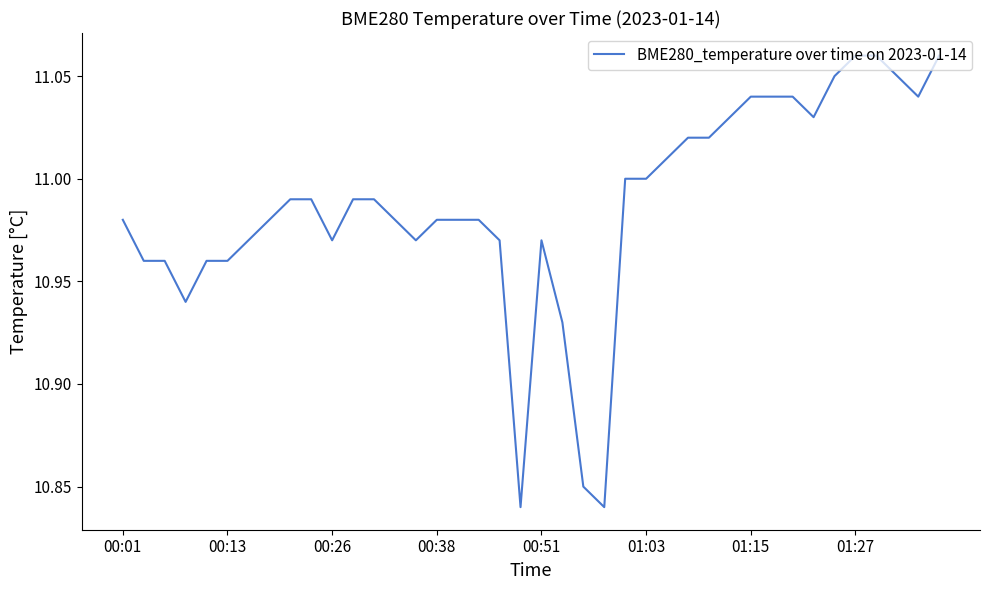

What is the value of the 9th point from the left?

11.0